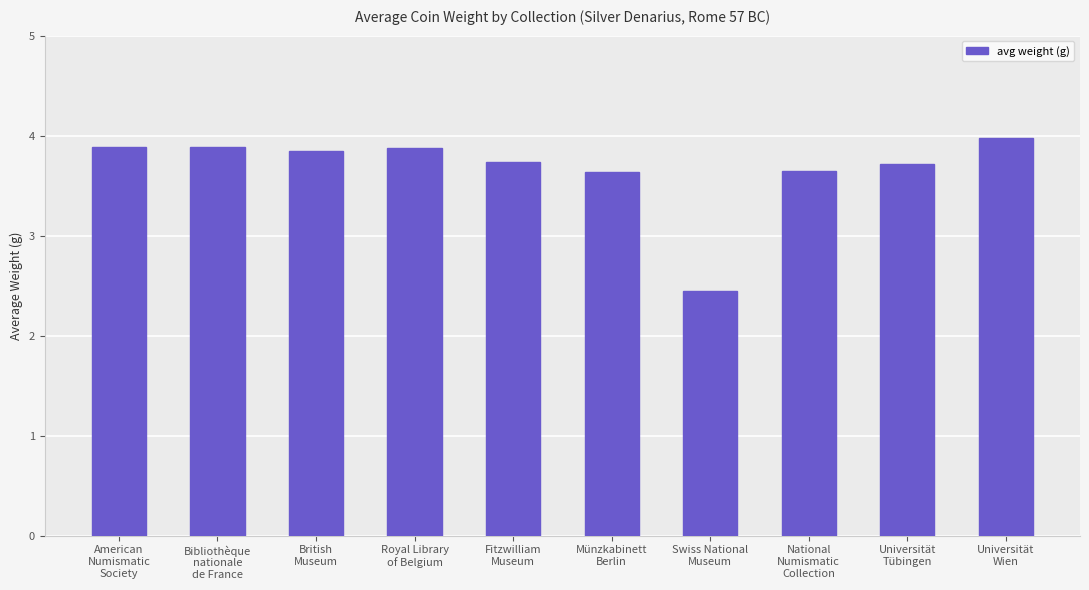

What is the sum of all values?

36.7